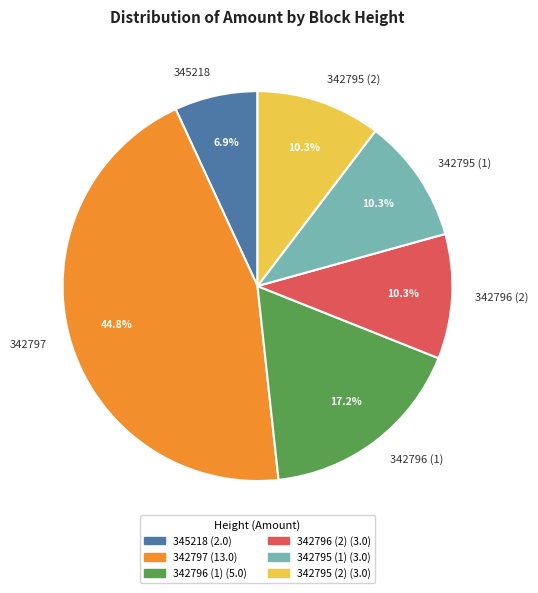

To the nearest percent, what is the average slice percentage?

17%